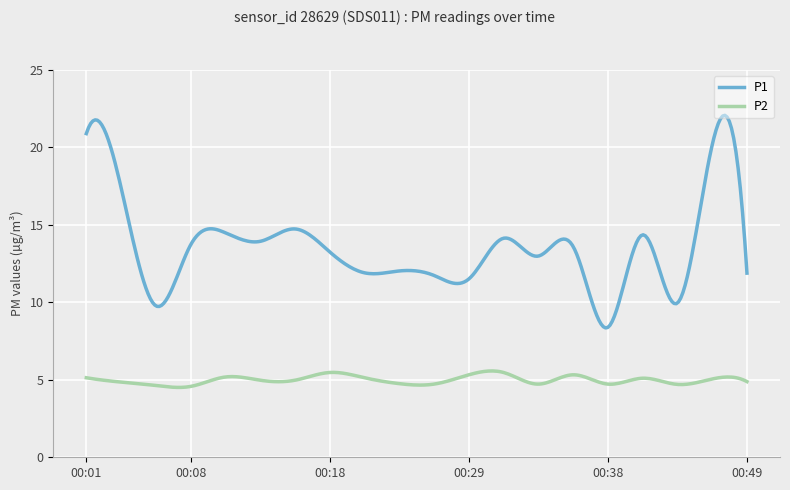

True or false: P1 has more than 2 points higher than both neighbors.

True